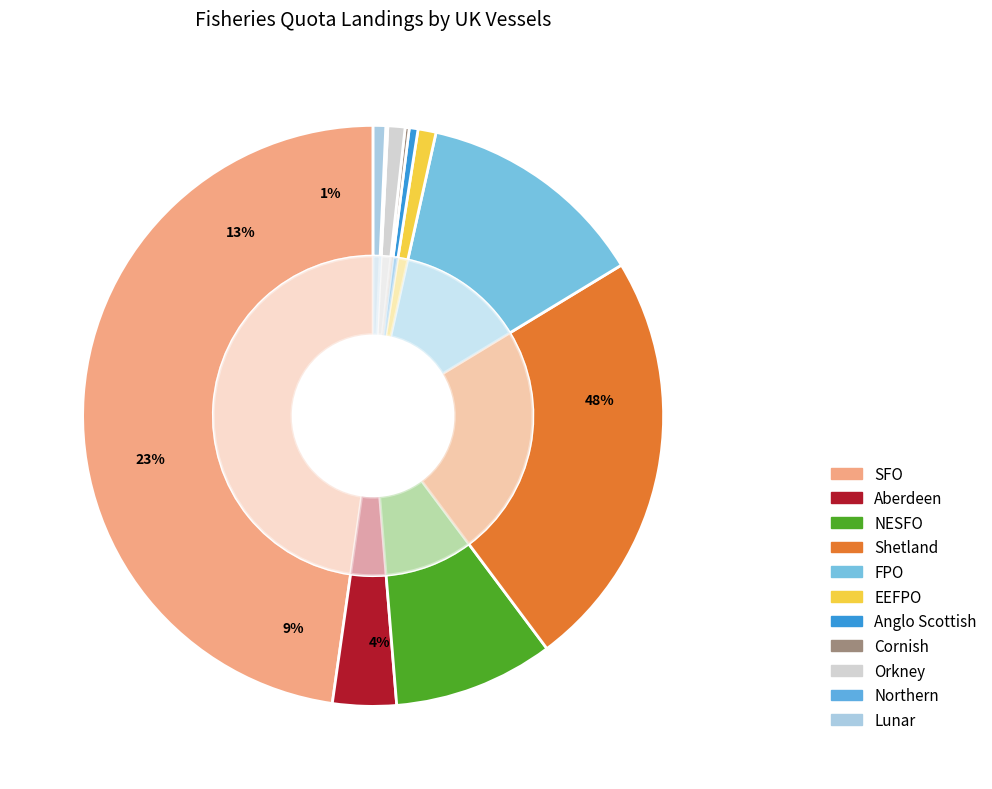

What is the ratio of the value at SFO to the value at Aberdeen?

13.5